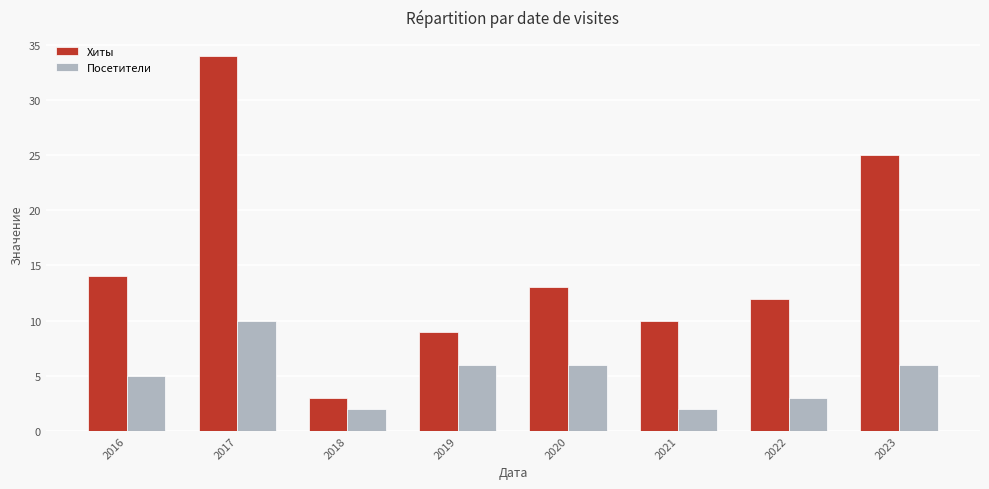

Which series has the widest spread of values?

Хиты